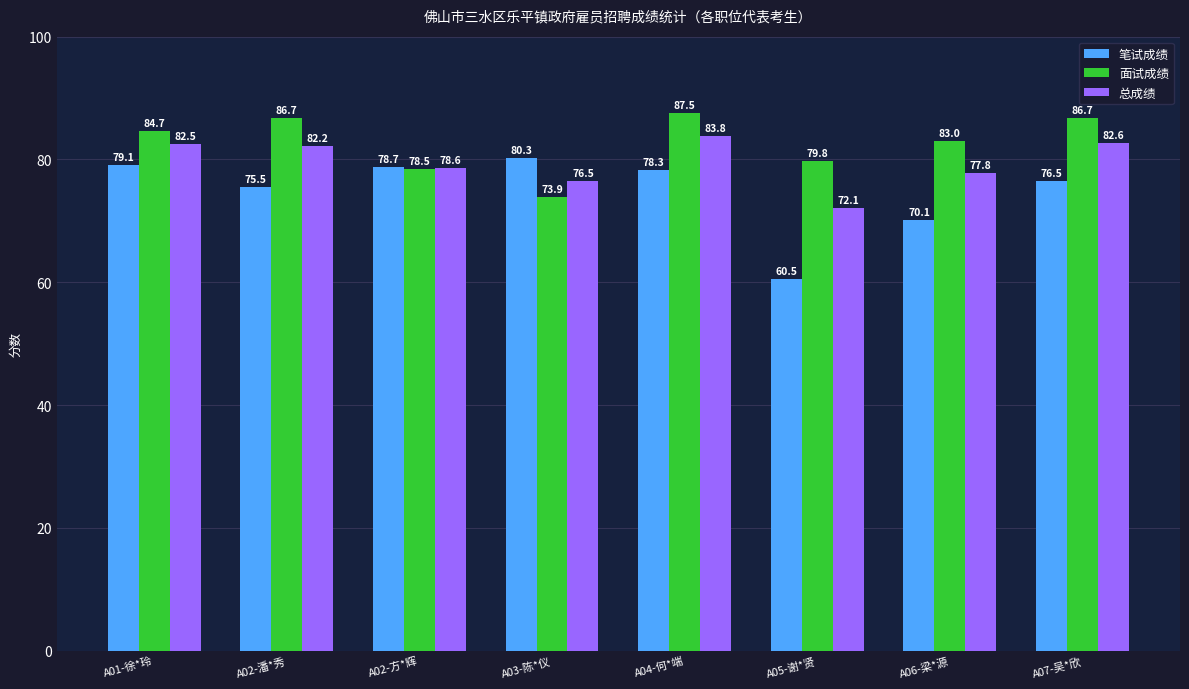

Does the chart contain stacked bars?

No